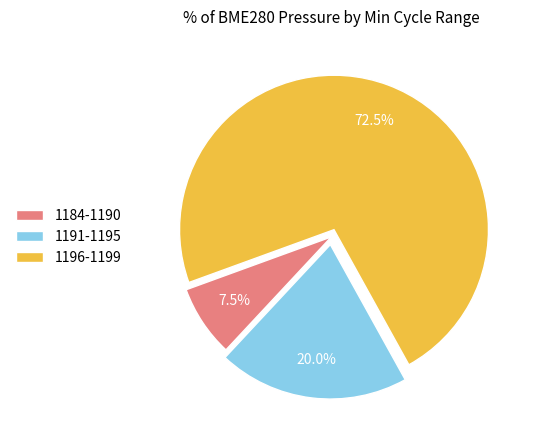

Count the number of slices in the pie.

3